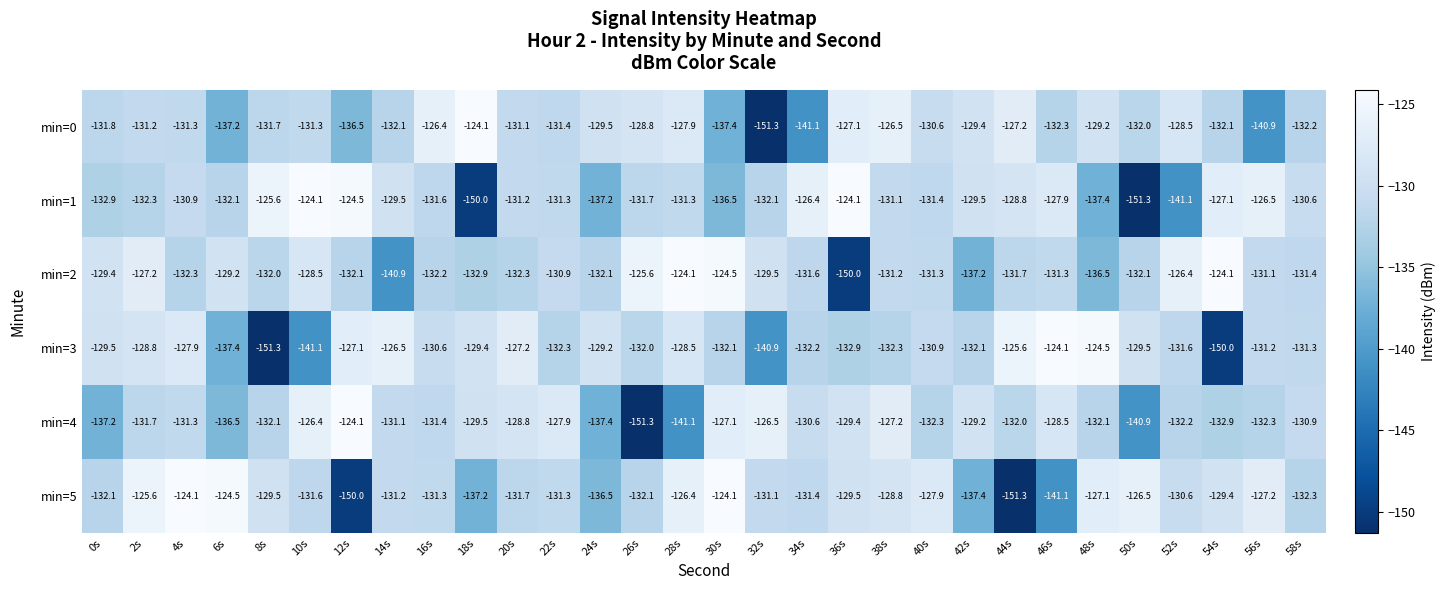

Which series changed the most between 16s and 18s?

min=1